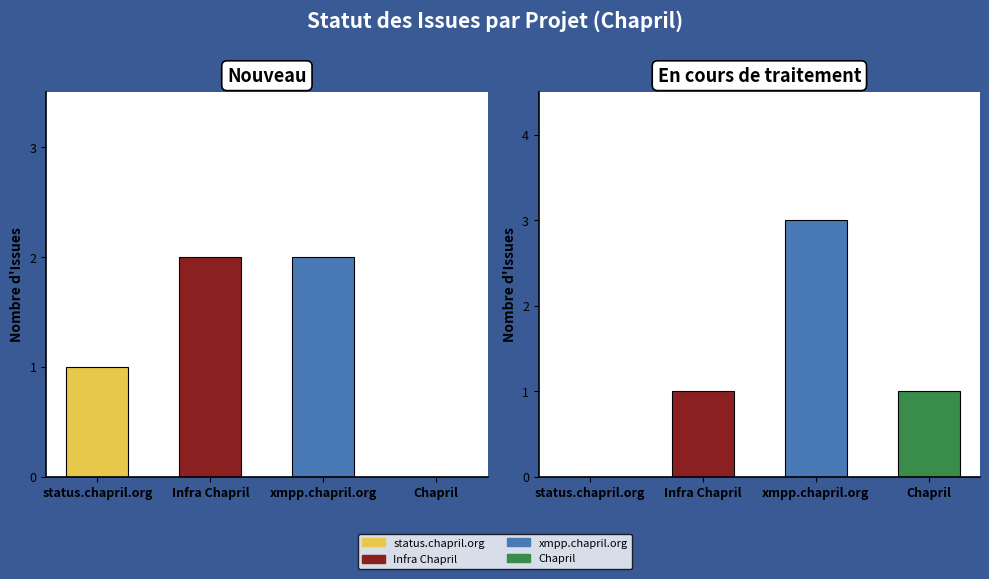

How many values in En cours de traitement are above zero?

3